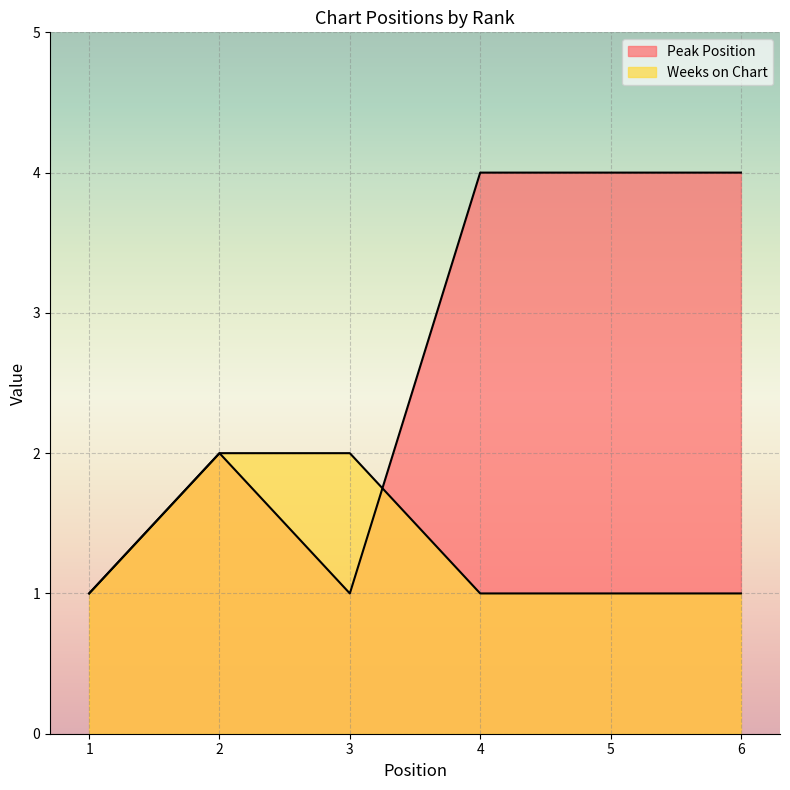

Is the value of Peak Position at 6 greater than the value of Weeks on Chart at 5?

Yes